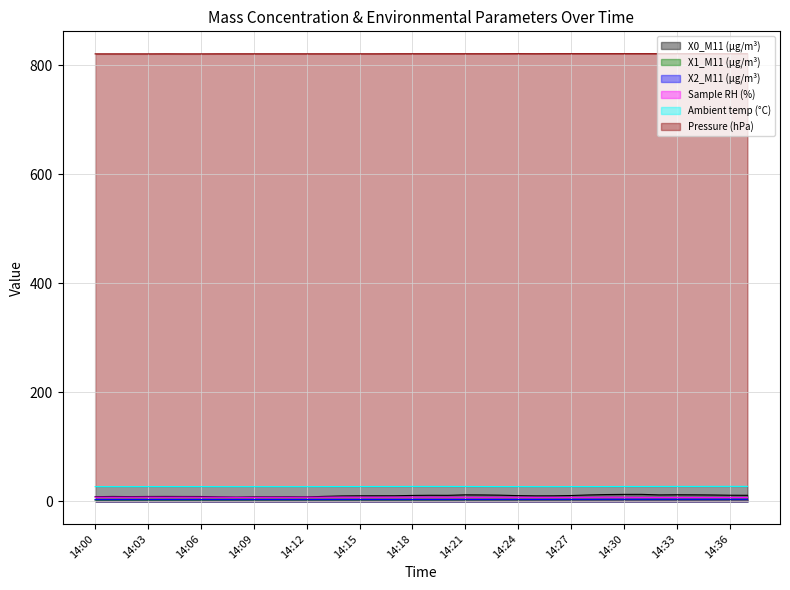

The value of Pressure (hPa) at 14:37 is 1185.7. True or false?

False